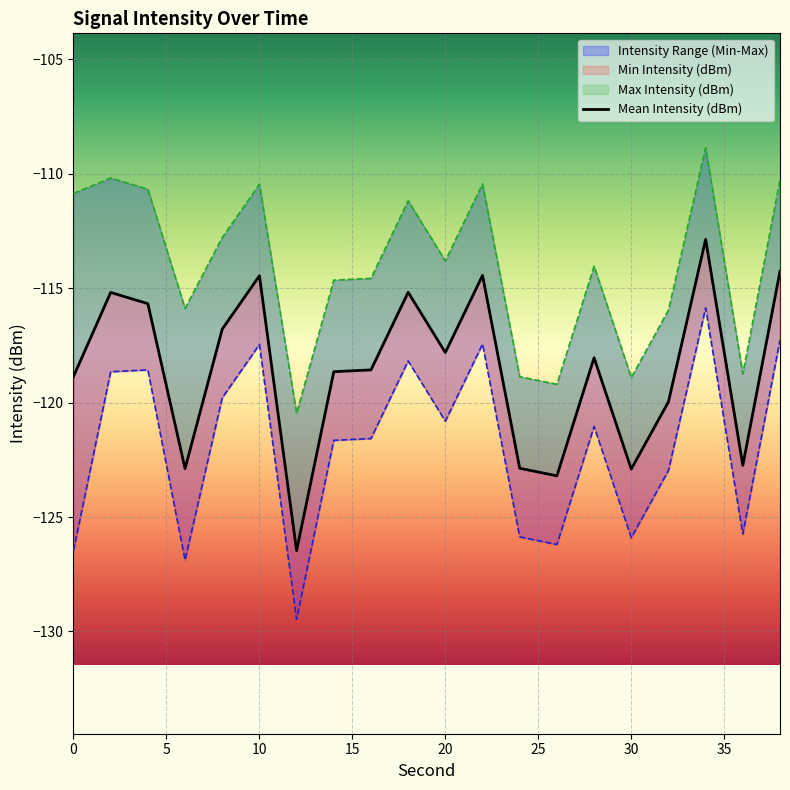

Rank the series by their maximum value, from lowest to highest.

Min Intensity (dBm), Mean Intensity (dBm), Max Intensity (dBm)